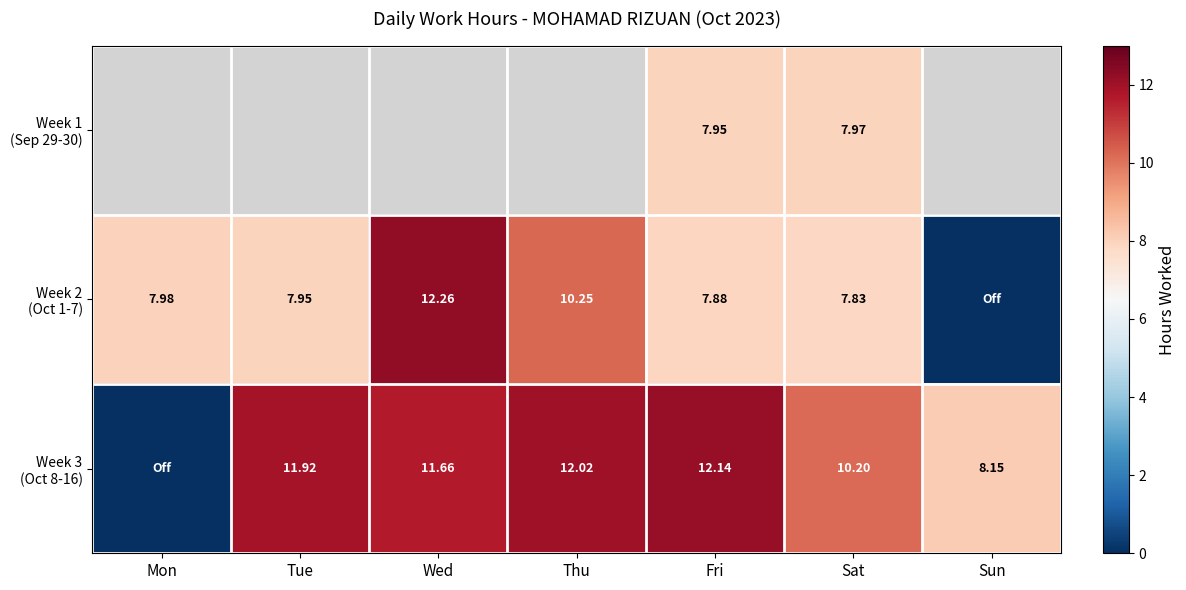

What is the difference between the maximum and minimum values in the Week 2 (Oct 1-7) series?

12.3